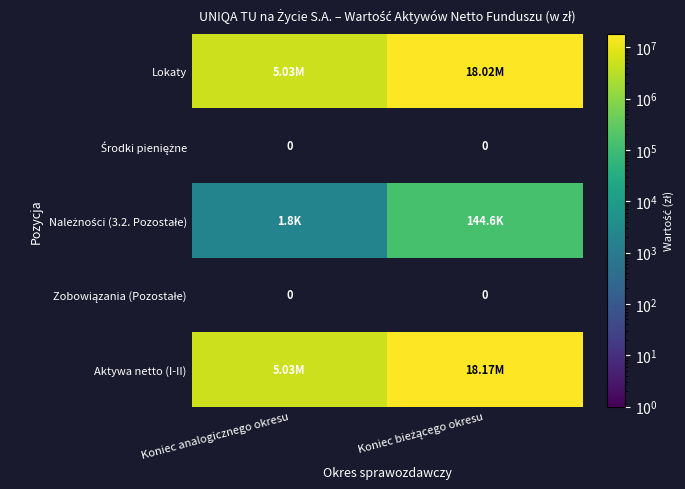

Which series has the largest total across all categories?

Aktywa netto (I-II)